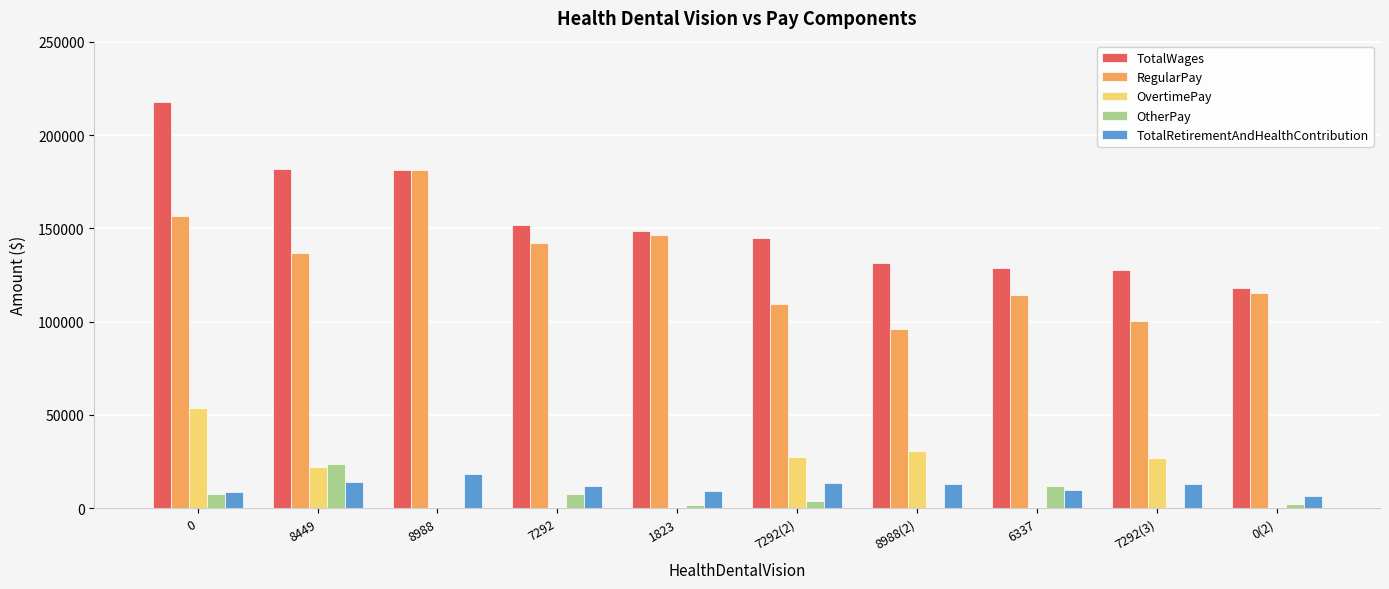

What is the total value across all series at 7292(2)?

298844